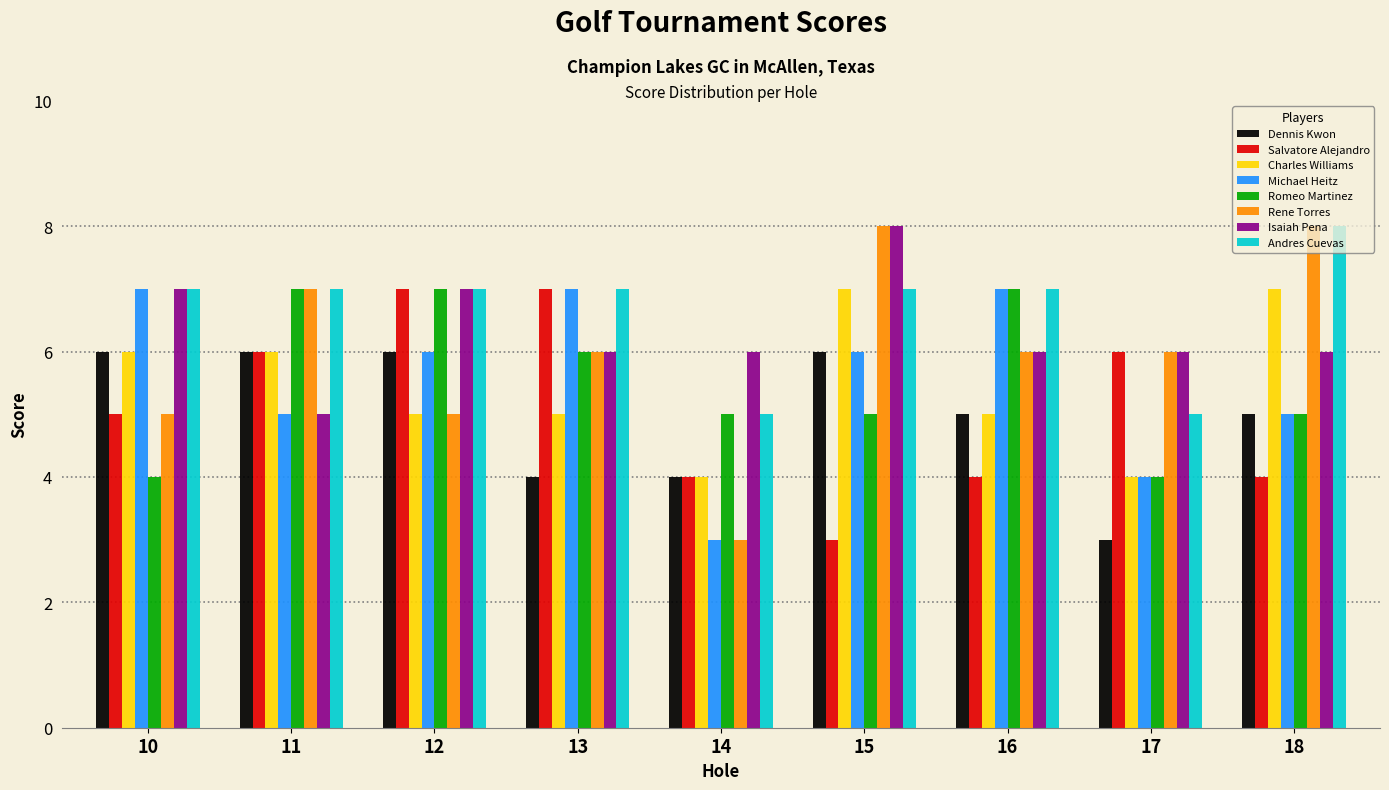

Is the value of Michael Heitz at 10 greater than the value of Romeo Martinez at 14?

Yes